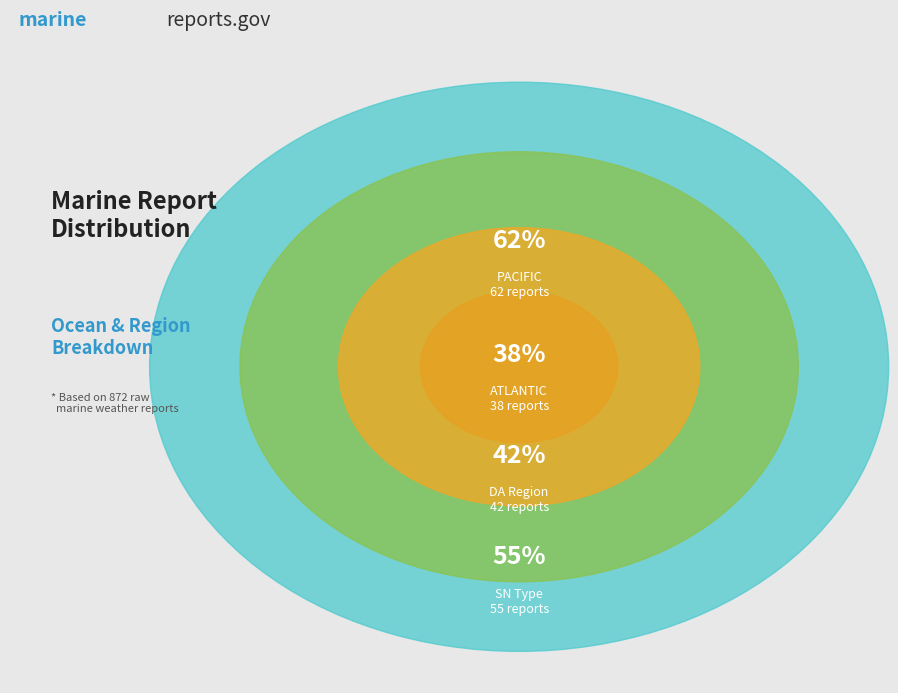

Is it true that SM is 32% of the pie?

False